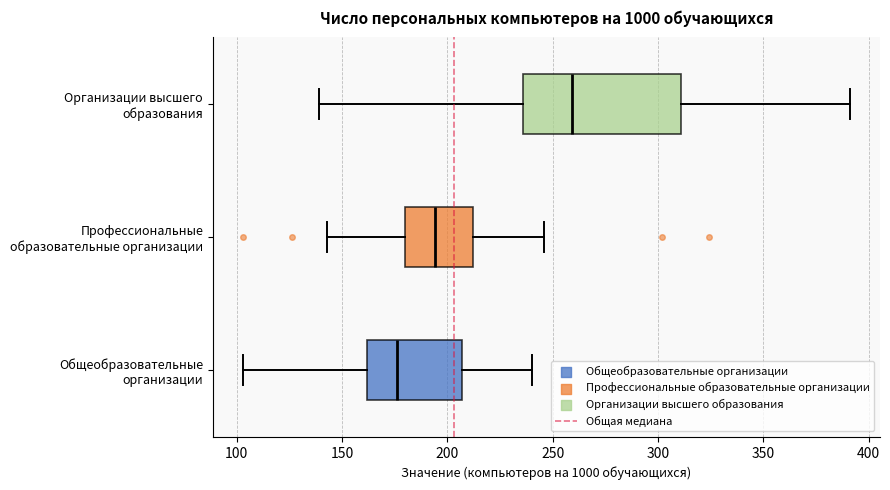

Reading bottom to top, transcribe this box plot: for each box, give where its median line is, the range the box spans, and where its two whiskers end, as read against the x-axis. The values are not printed on the chart, so give them approximately, as read against the axis.

Общеобразовательные организации: median 175, box 160 to 205, whiskers 105 to 240
Профессиональные образовательные организации: median 195, box 180 to 210, whiskers 145 to 245
Организации высшего образования: median 260, box 235 to 310, whiskers 140 to 390